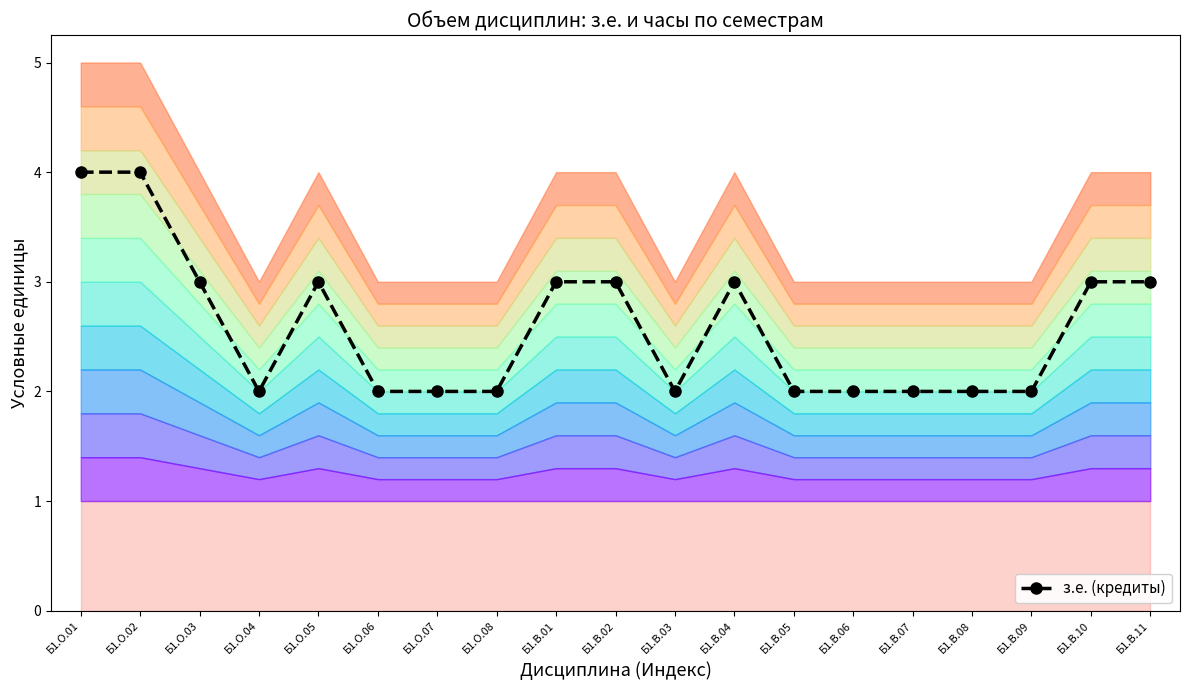

True or false: the data shows 4 at Б1.О.01.

True